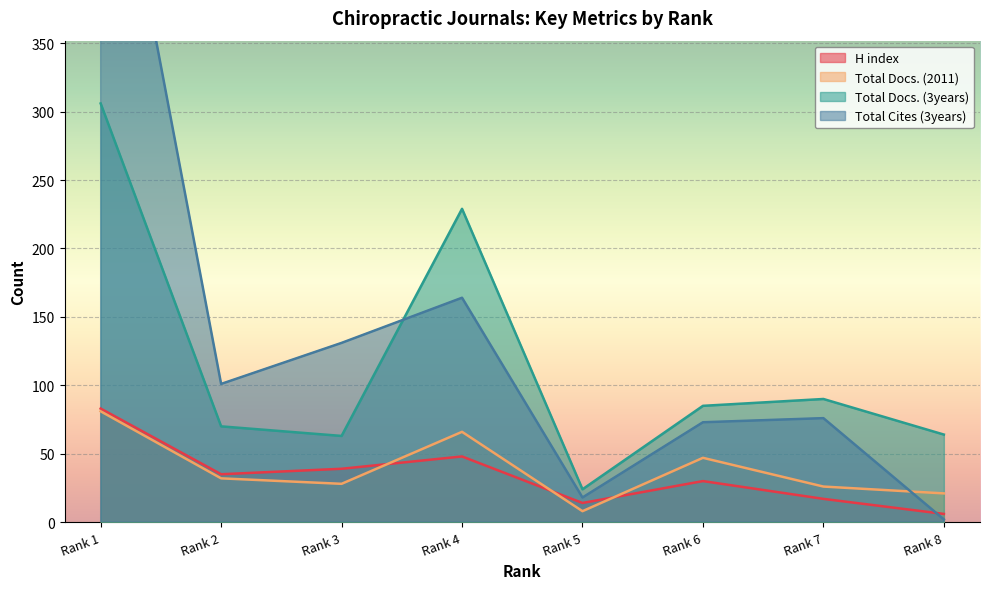

Count the number of data series in this chart.

4